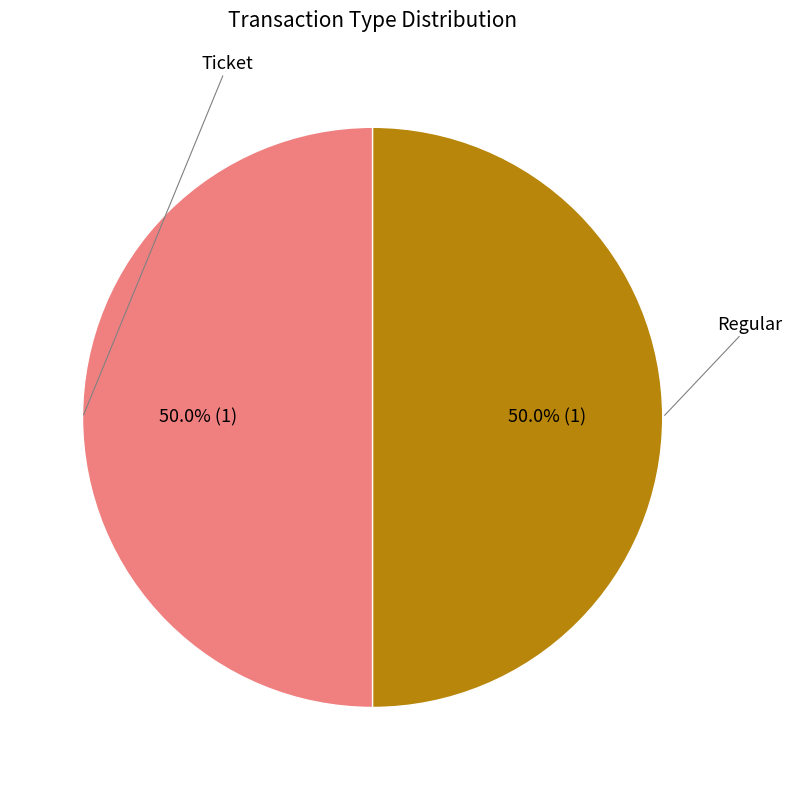

How many slices are in this pie chart?

2